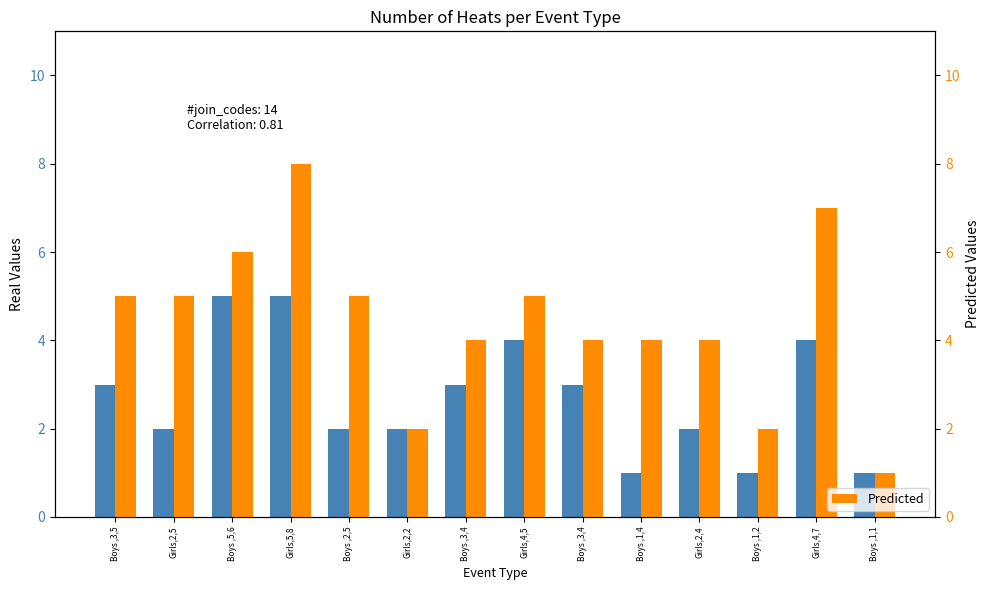

Reading left to right, list all the values displayed in this chart.

Real Values: 3	2	5	5	2	2	3	4	3	1	2	1	4	1
Predicted: 5	5	6	8	5	2	4	5	4	4	4	2	7	1